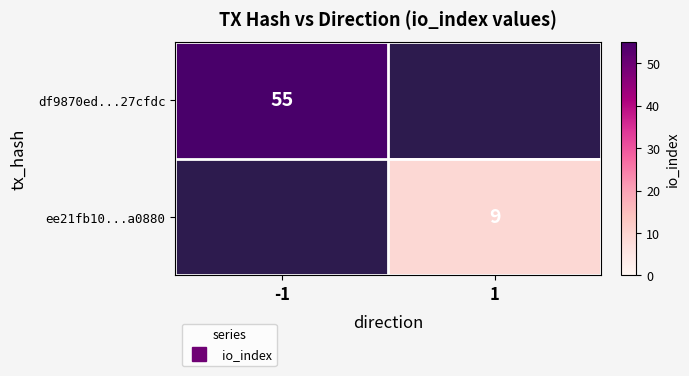

Which category has the highest value across all series?

-1